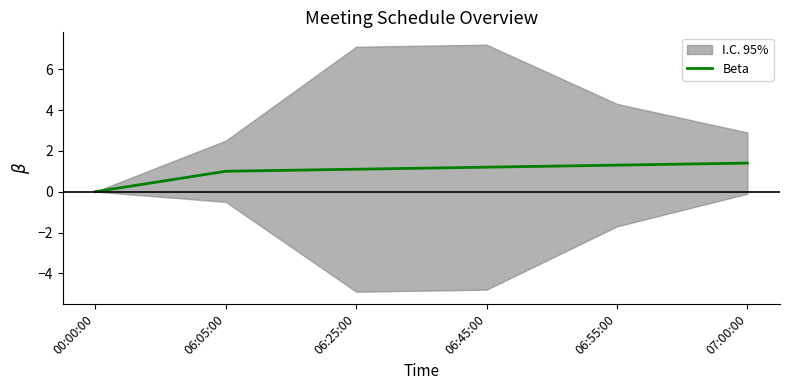

Between 06:25:00 and 06:45:00, which is larger?

06:45:00